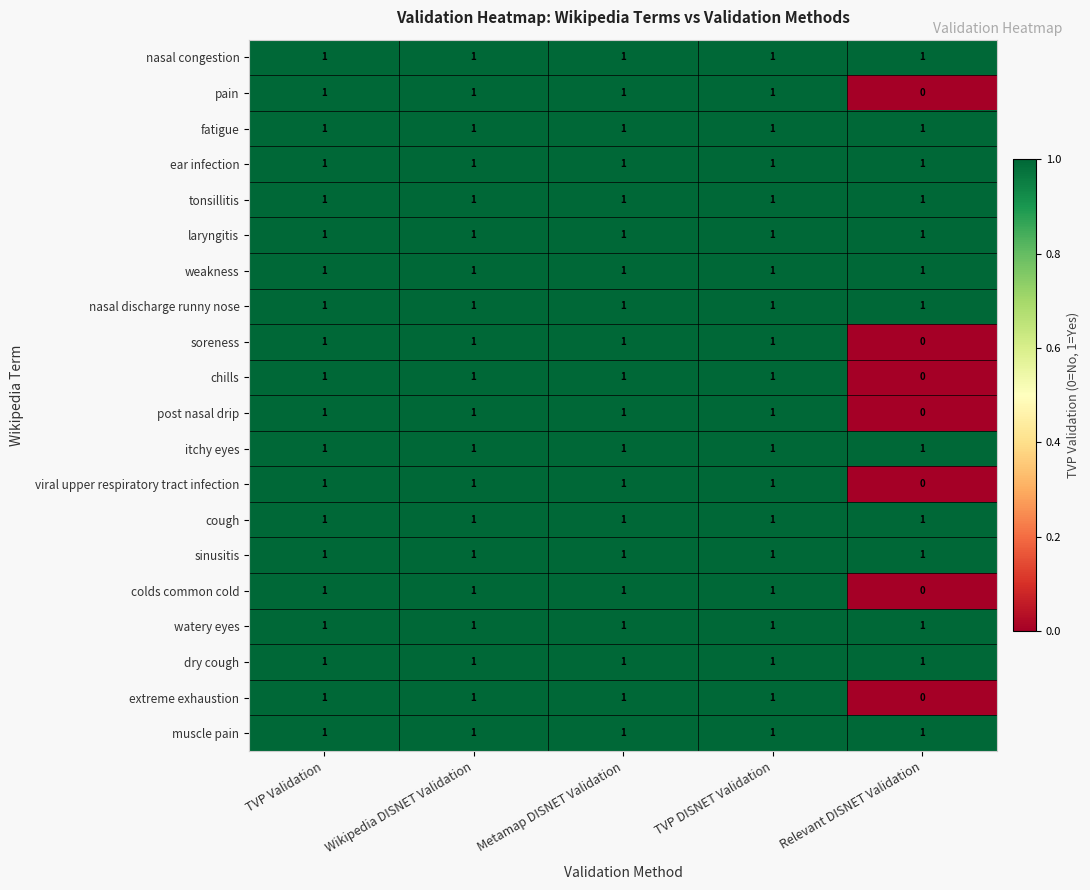

At how many categories does at least one series exceed 0?

5